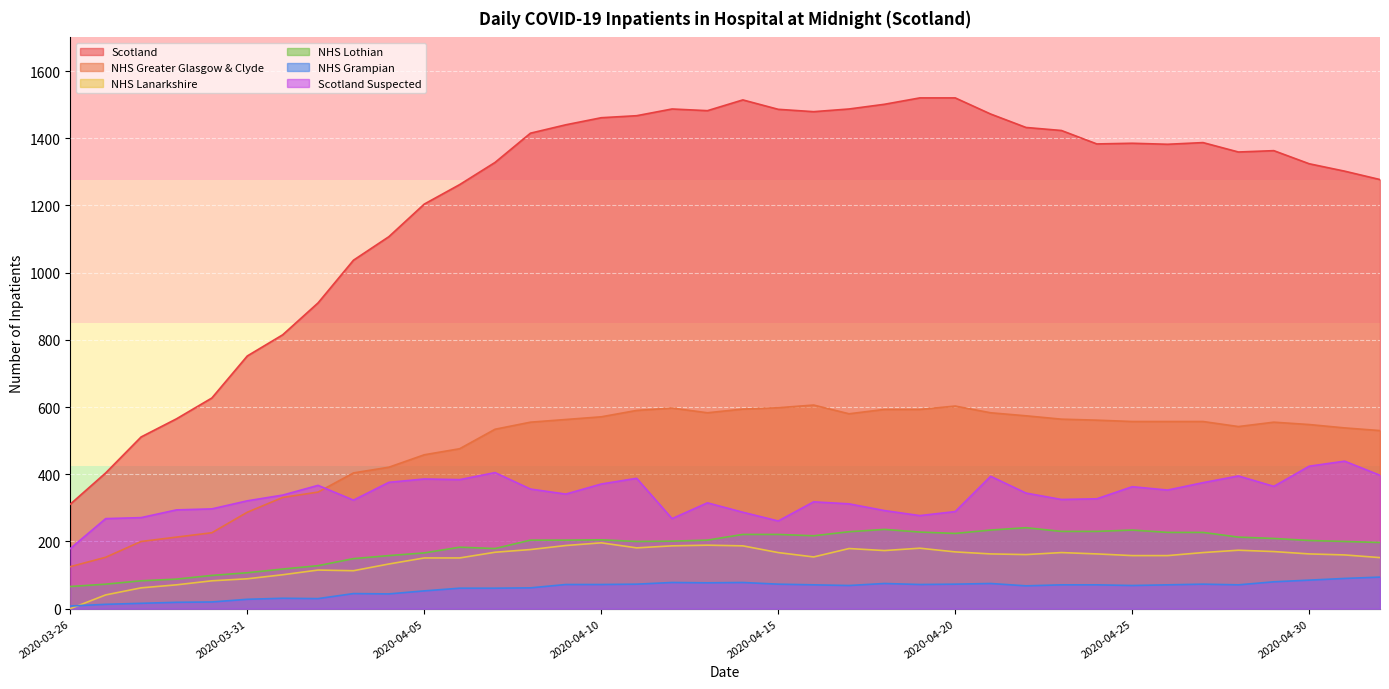

Which has a higher value, 2020-04-16 or 2020-04-30?

2020-04-16